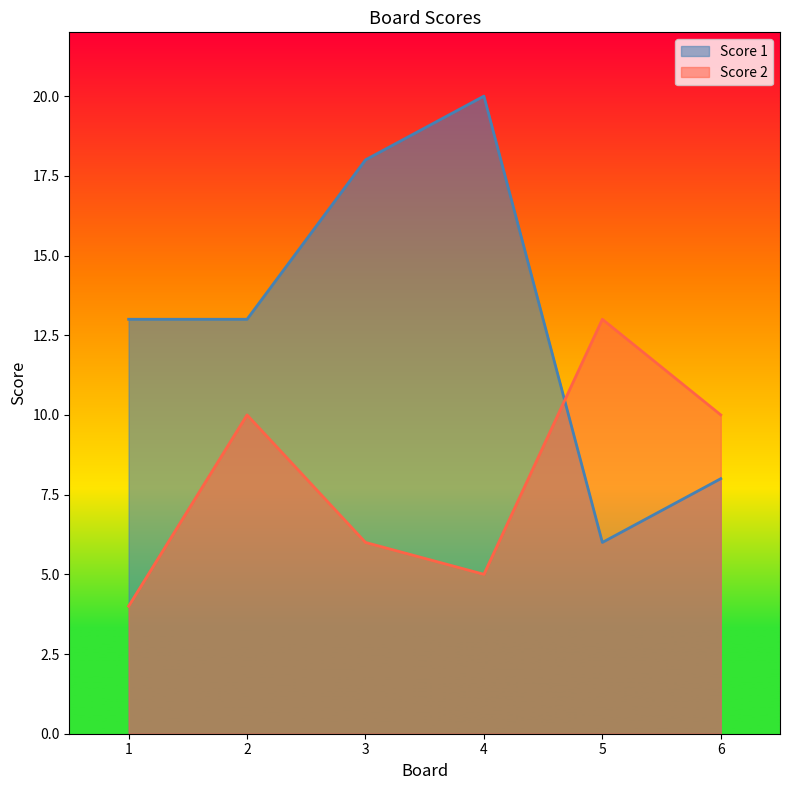

What is the sum of all Score 1 values?

78